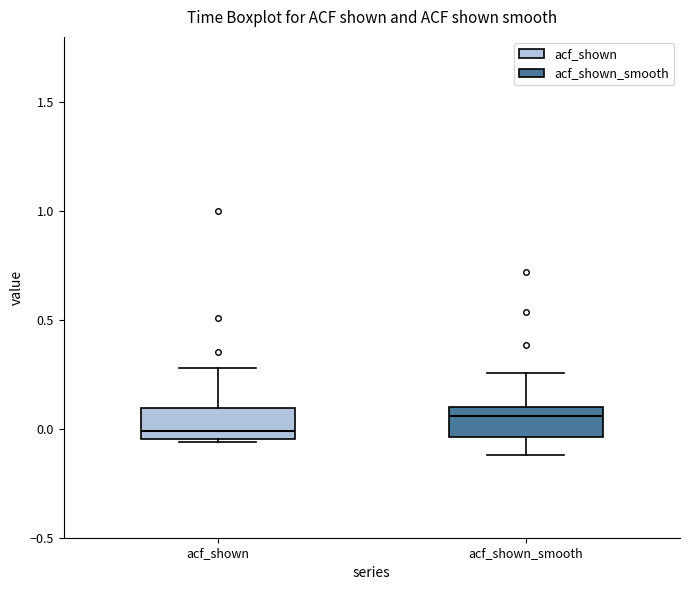

Where is the lower edge of the box for acf_shown_smooth on the y-axis? The values are not printed on the chart, so give them approximately, as read against the axis.

-0.05